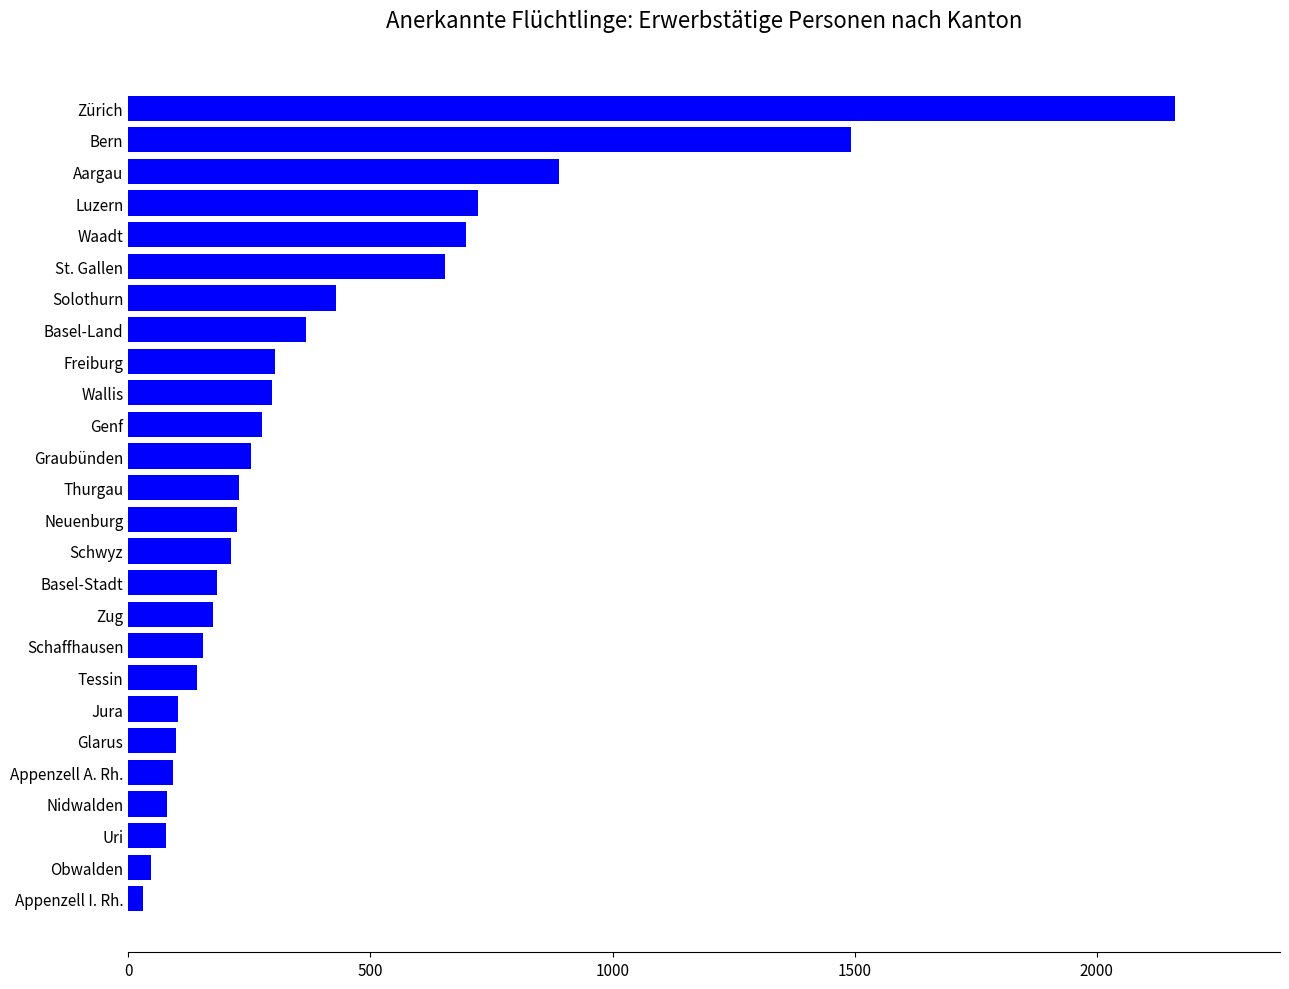

Does the chart contain any negative values?

No